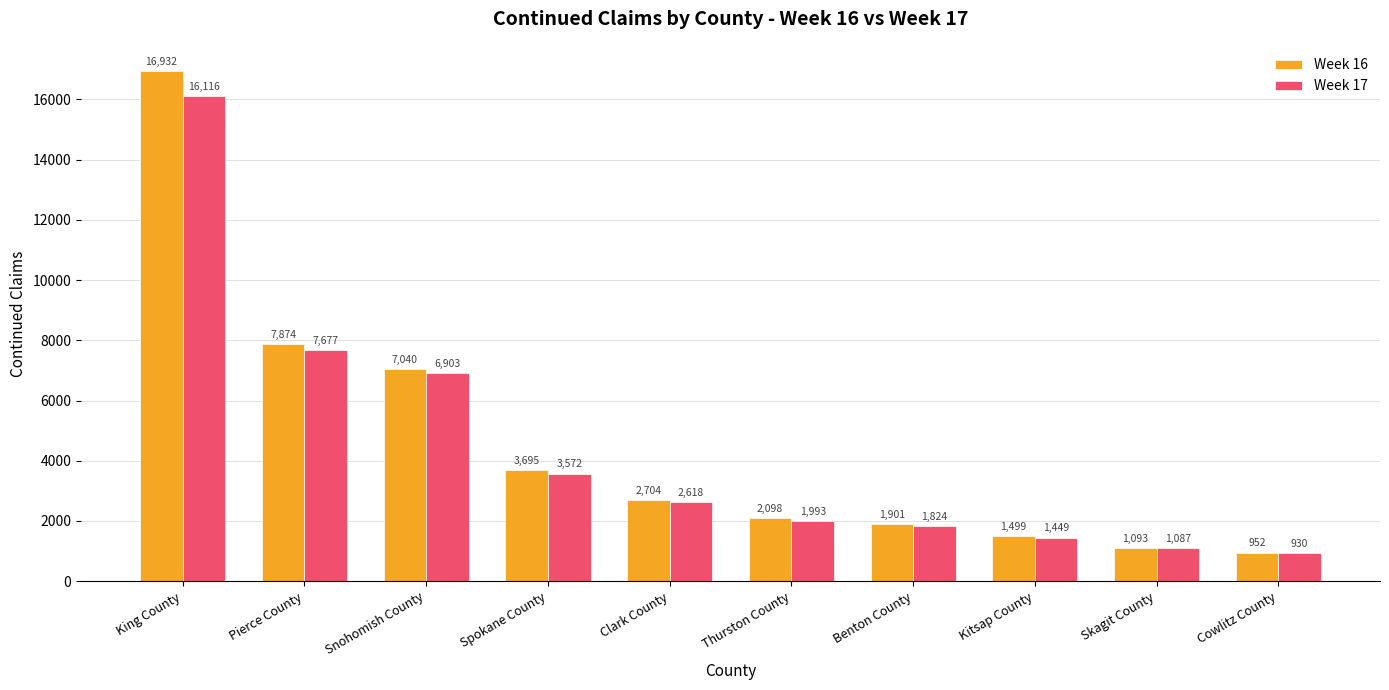

How many groups of bars are there?

10